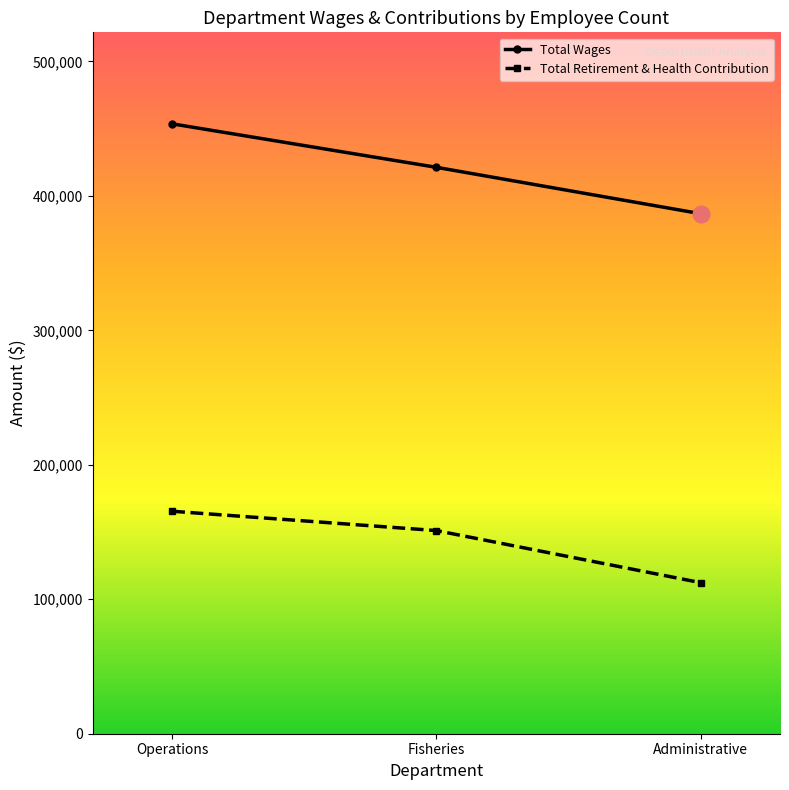

How many Total Retirement & Health Contribution values are between 112335 and 165451?

3